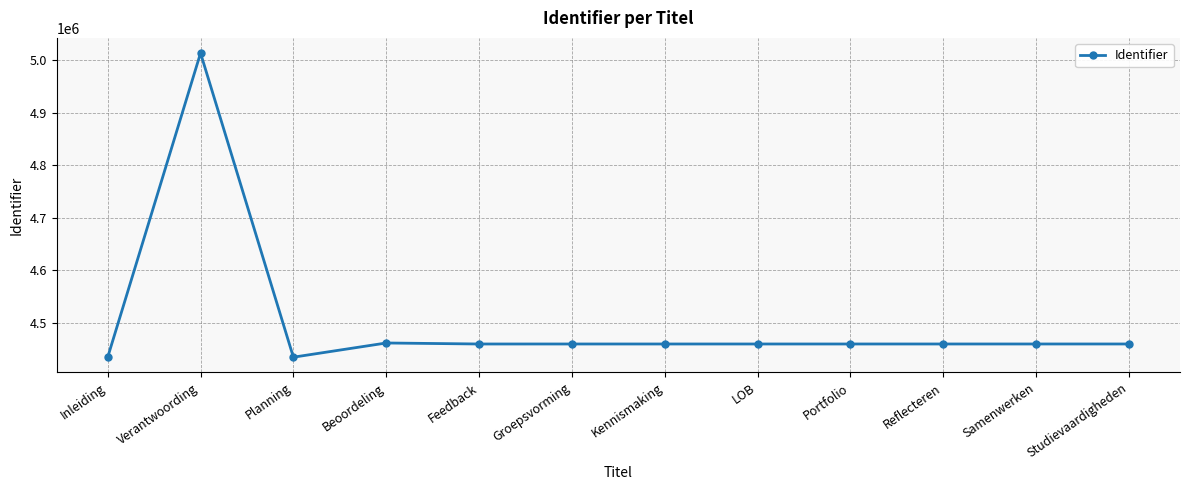

What is the label of the 11th point from the left?

Samenwerken